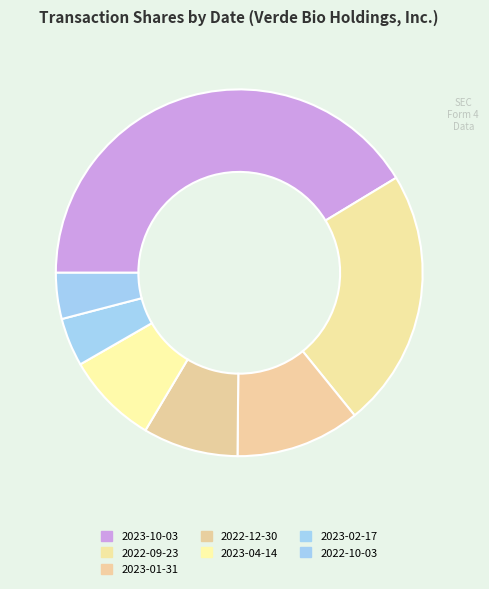

To the nearest percent, what is the difference between the largest and smallest slice percentages?

36%